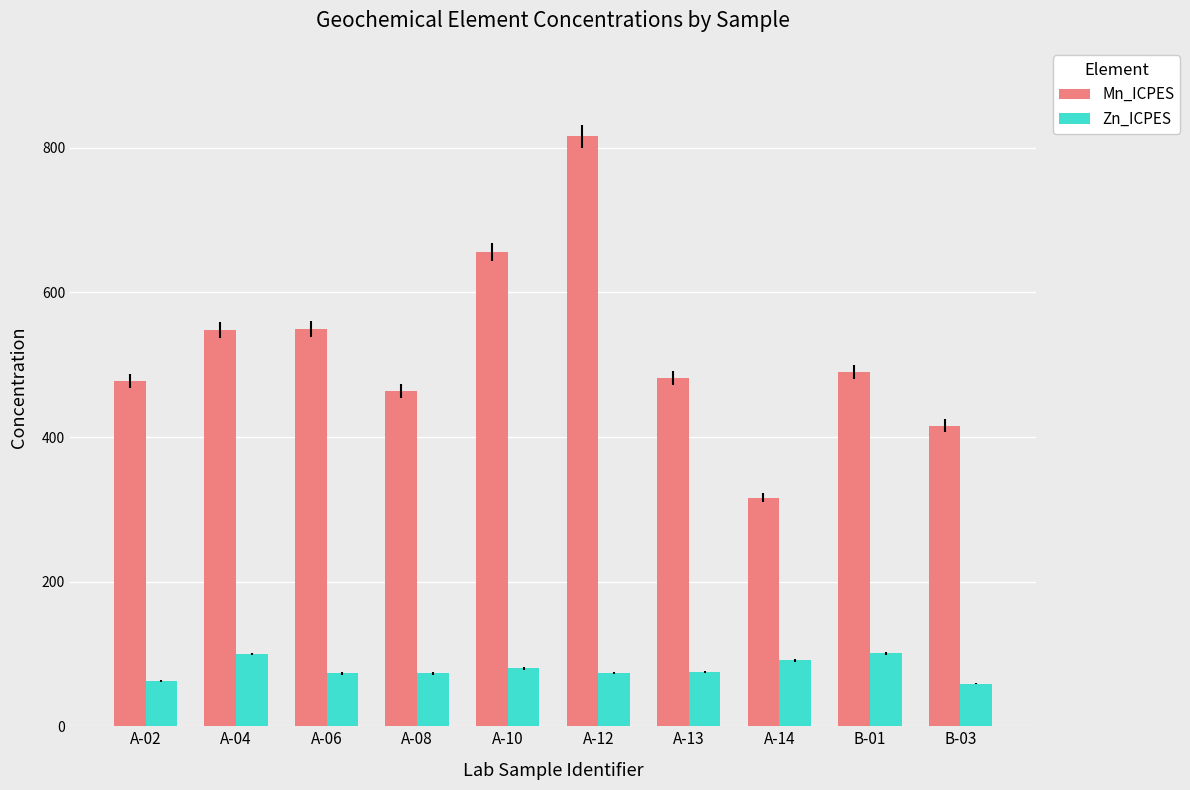

What is the minimum value for Zn_ICPES?

59